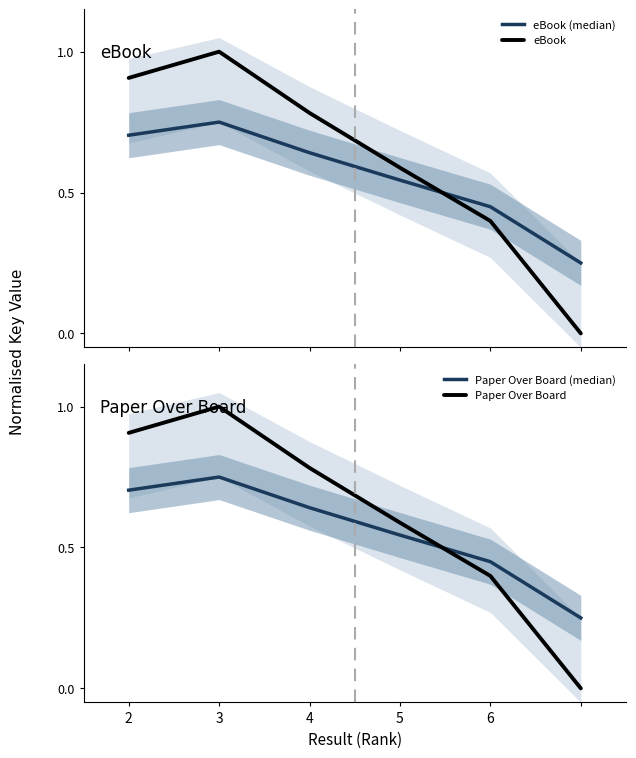

Is it true that Paper Over Board (median) equals 0.2 at 3?

False